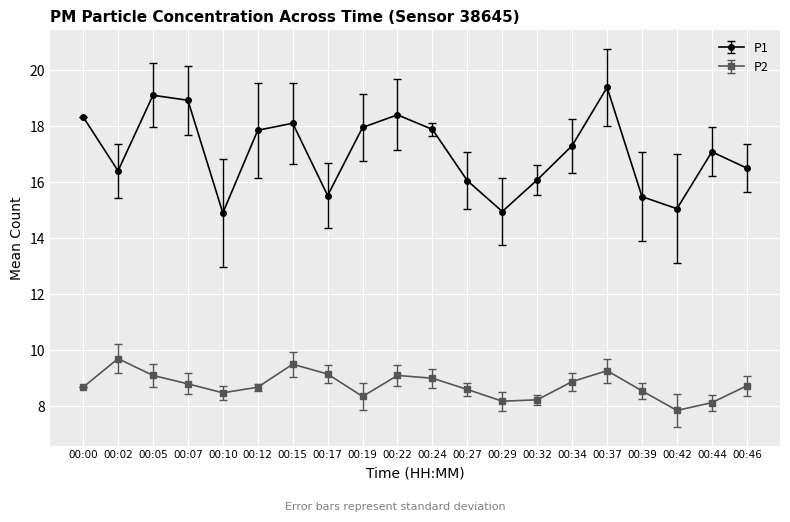

How many values in the P2 series exceed 8?

19